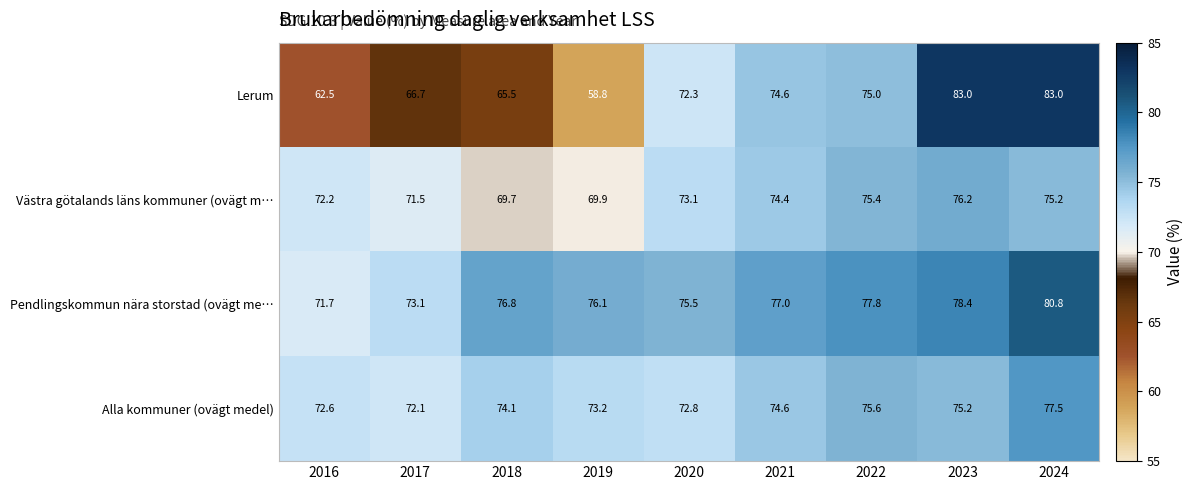

Is it true that Alla kommuner (ovägt medel) equals 24.0 at 2017?

False